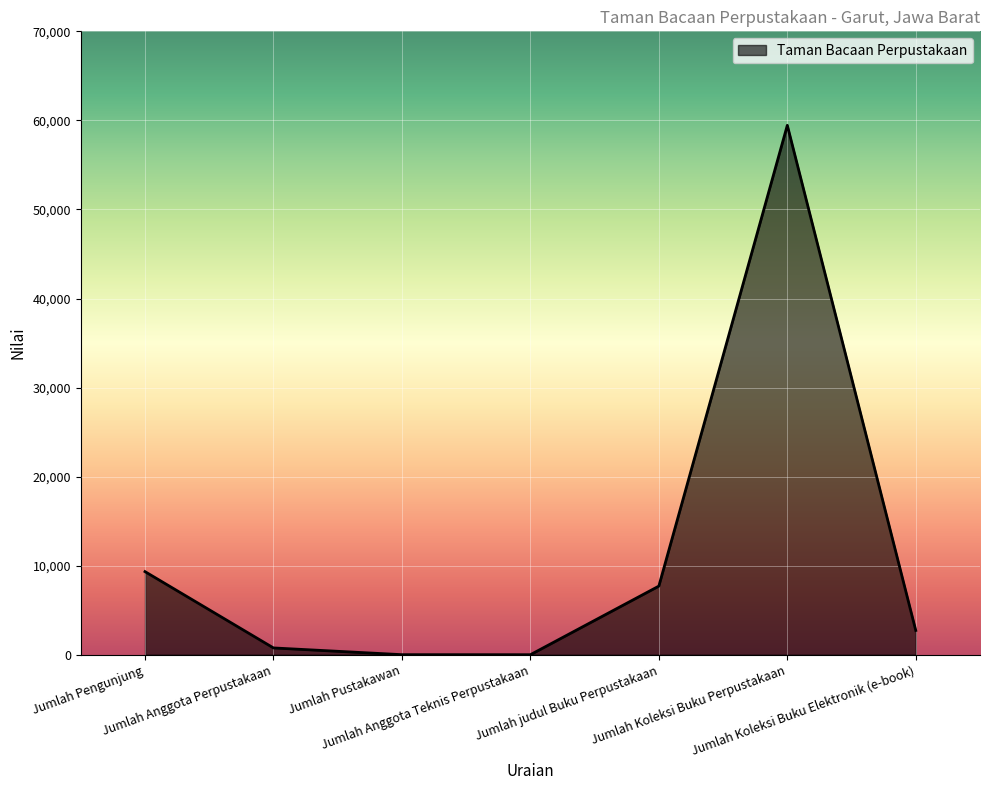

What is the maximum value shown in the chart?

59446